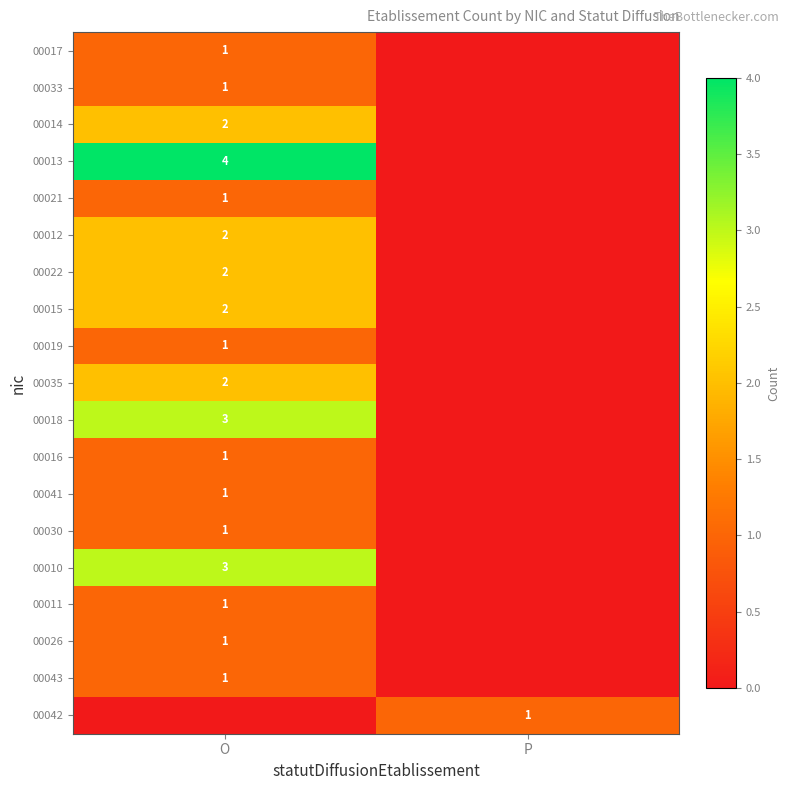

Count the number of categories in the chart.

2